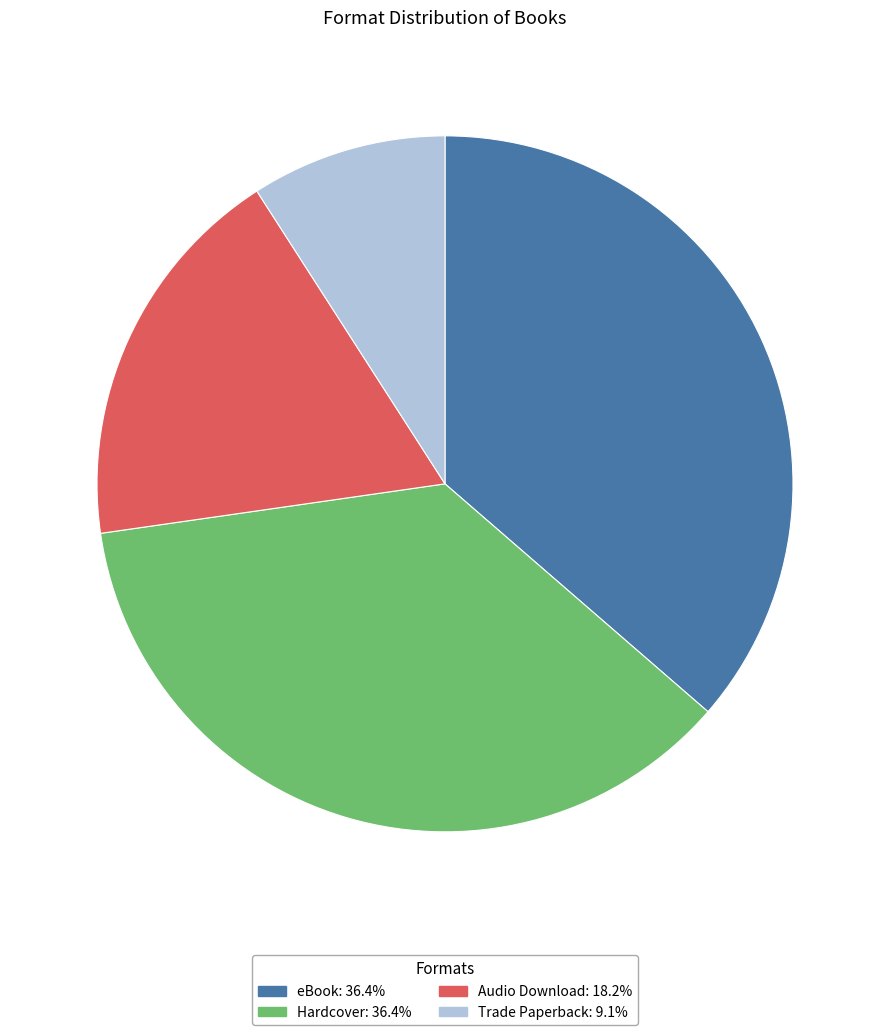

Does eBook represent more than half of the total?

No